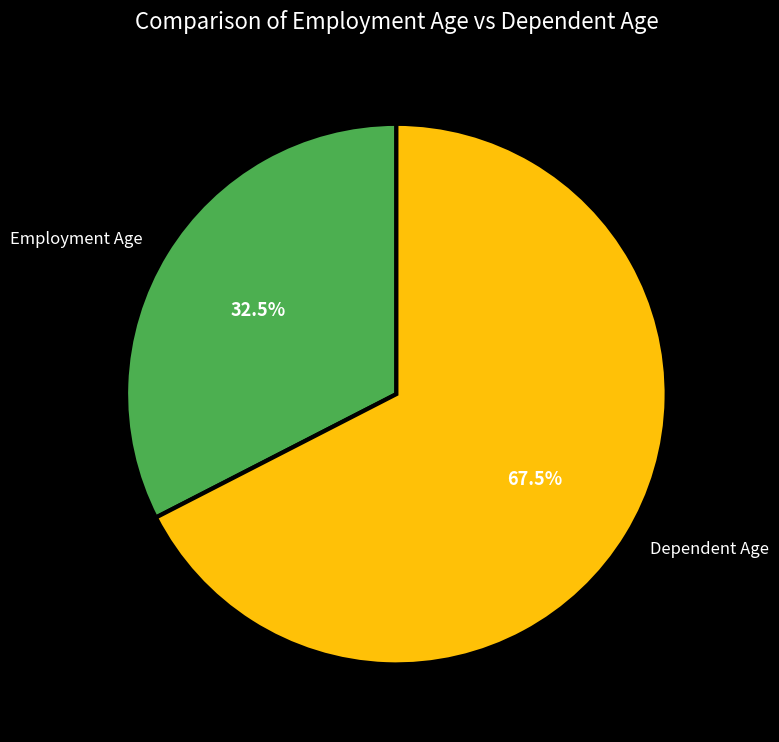

What is the total percentage of Dependent Age and Employment Age?

100.0%